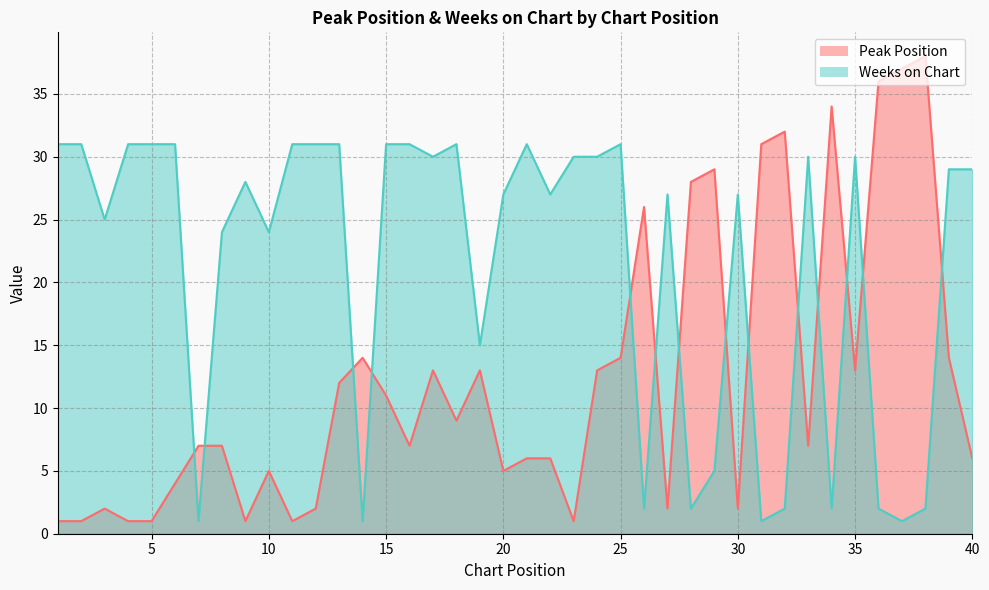

Between 25 and 23, which is larger?

25